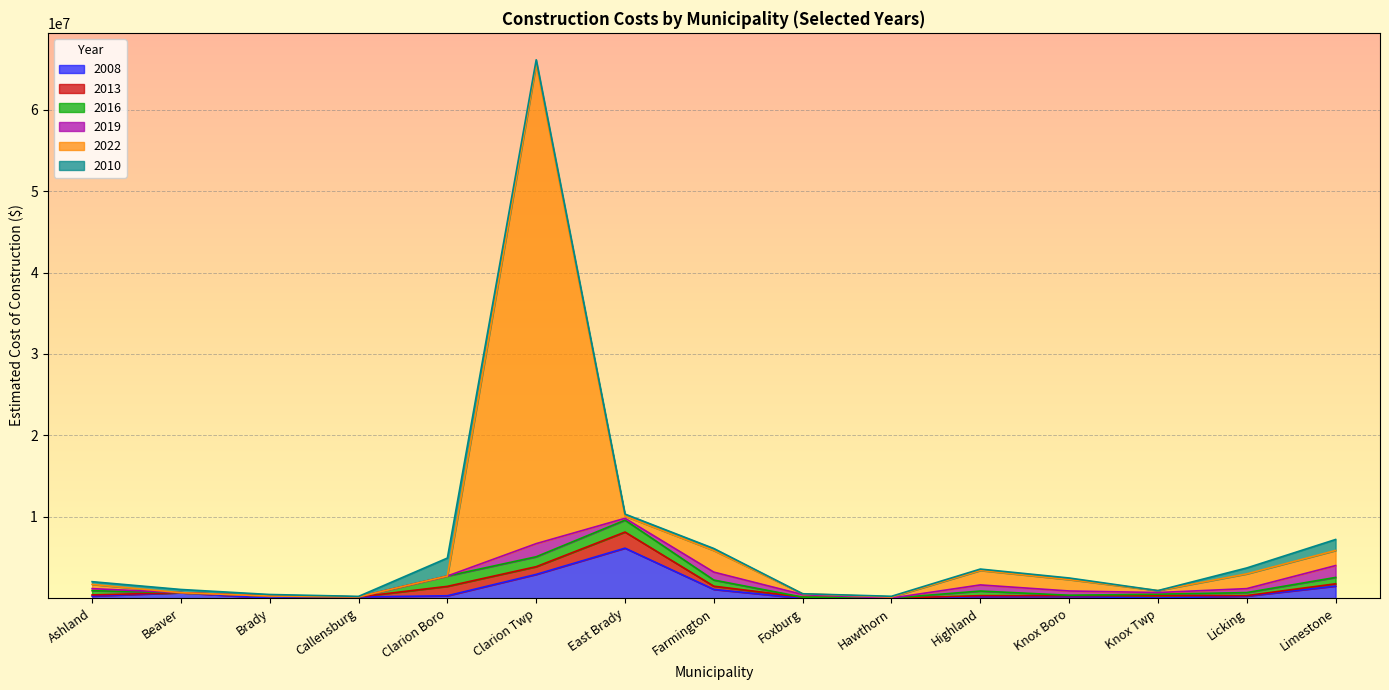

What are all the series names shown in the legend?

2008, 2013, 2016, 2019, 2022, 2010